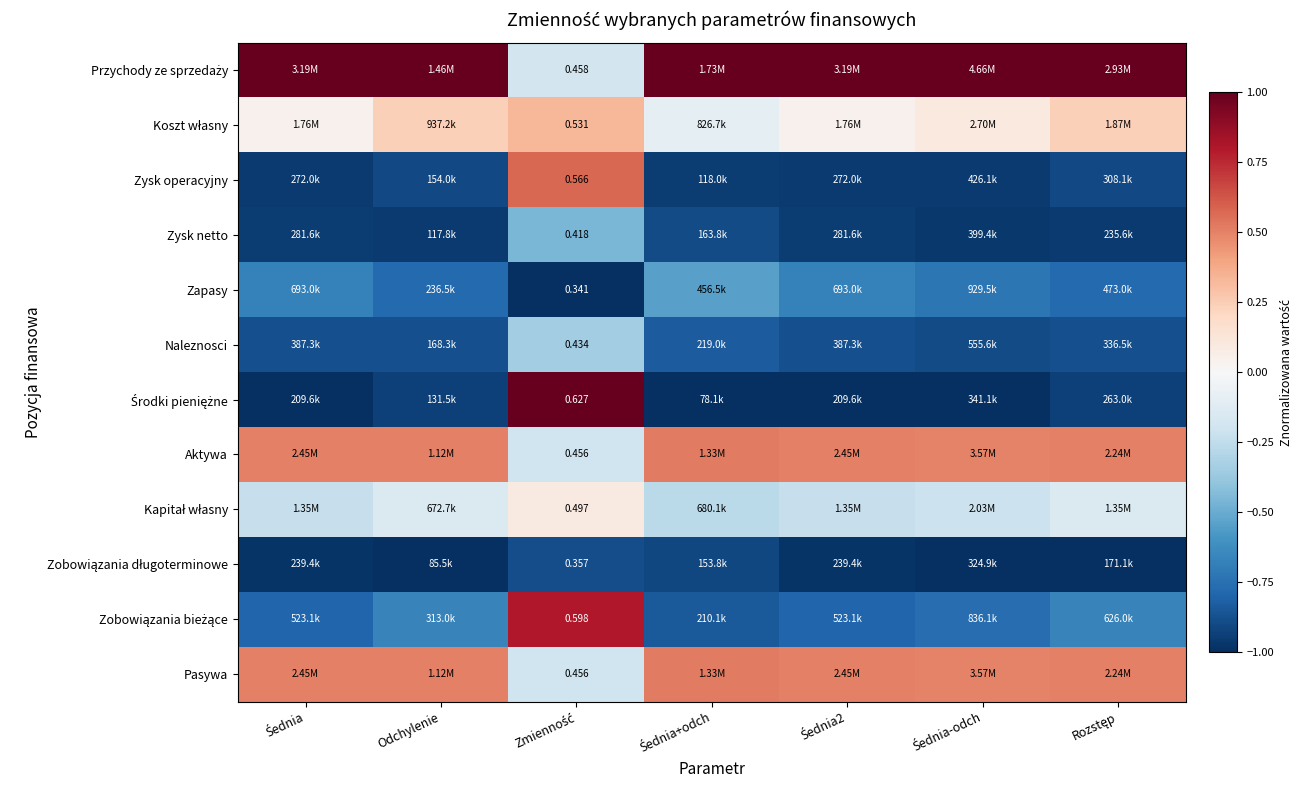

What is the smallest value displayed?

-1.0